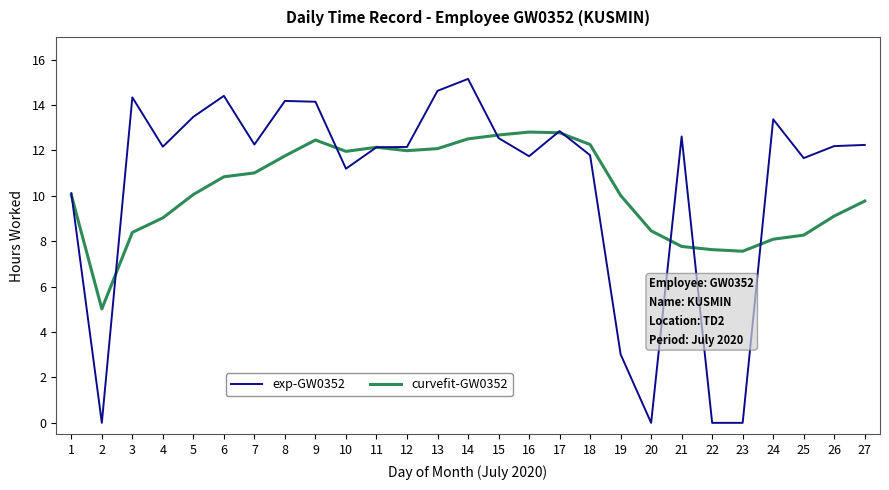

At how many categories does at least one series exceed 9?

23